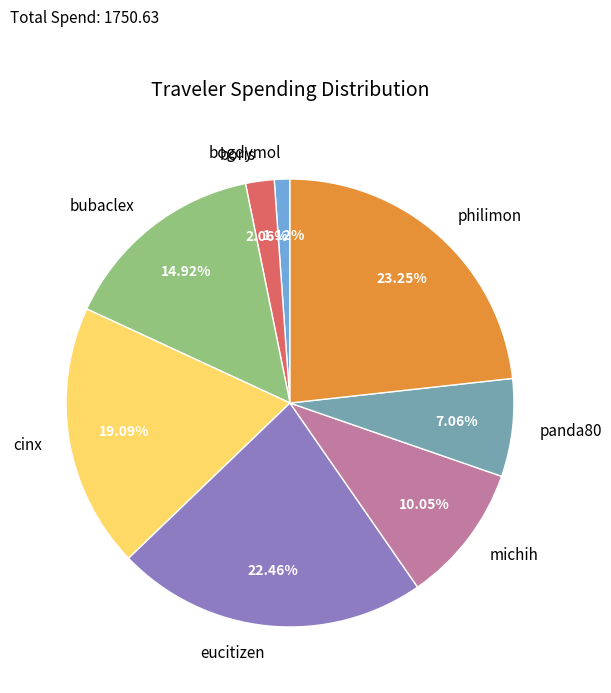

Between michih and bogdymol, which is larger?

michih